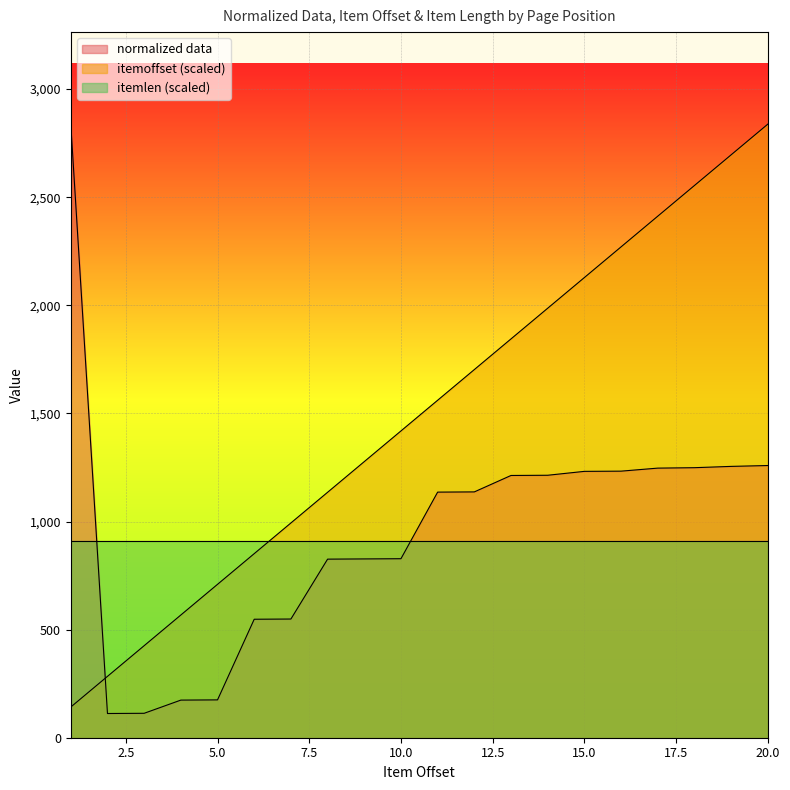

Which has a higher value, 12 or 11?

12